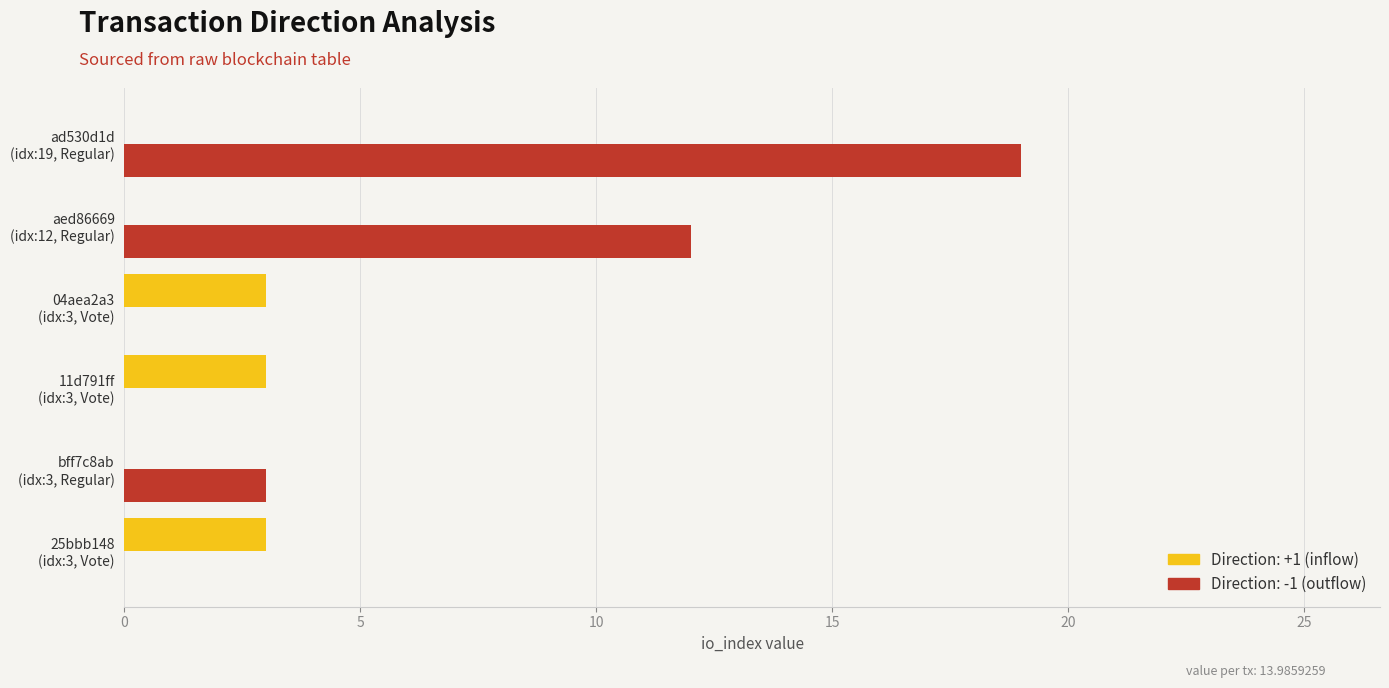

What is the sum of all Direction: +1 (inflow) values?

9